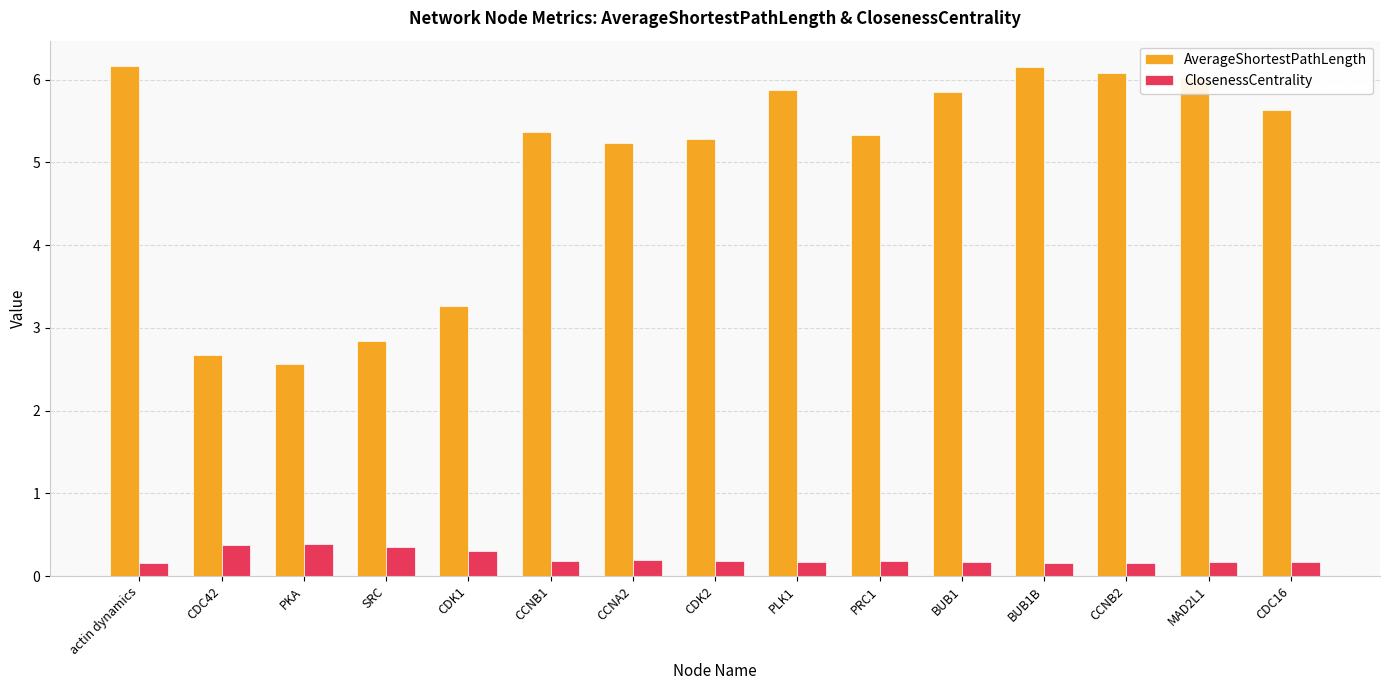

What is the value of the ClosenessCentrality bar at the 6th from the left?

0.2